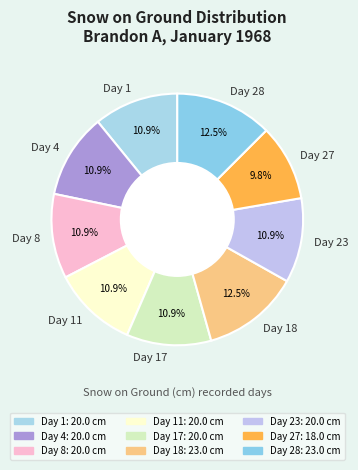

To the nearest percent, what portion does Day 1 represent?

11%